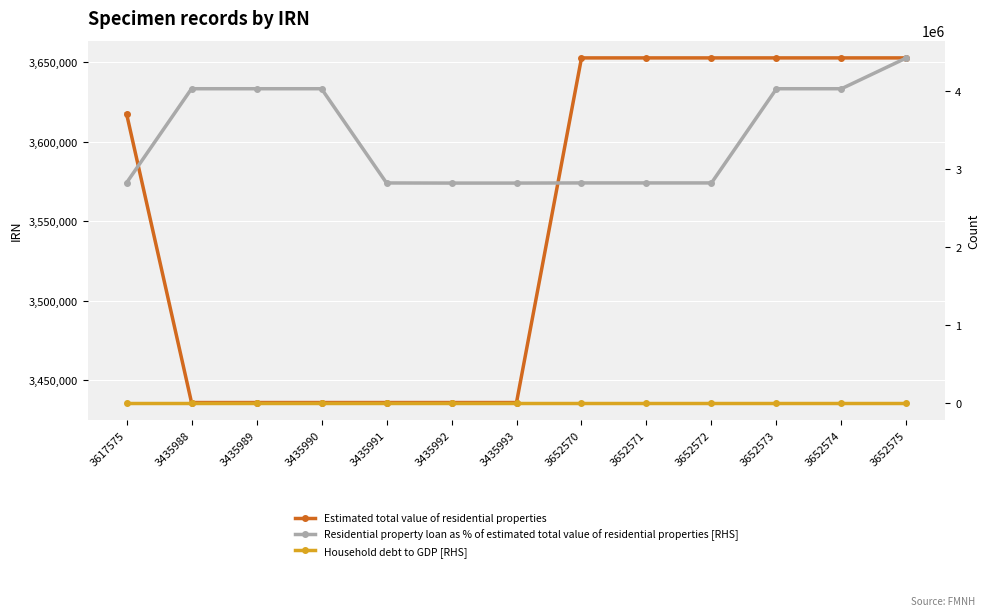

What is the average value of the Residential property loan as % of estimated total value of residential properties [RHS] series?

3410375